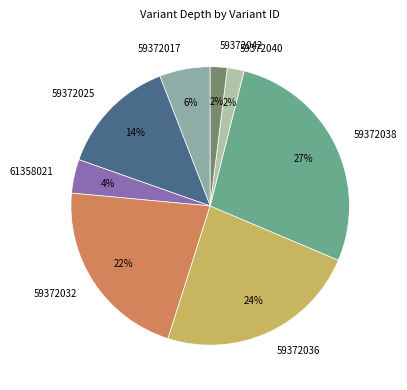

Which category has the biggest portion of the pie?

59372038